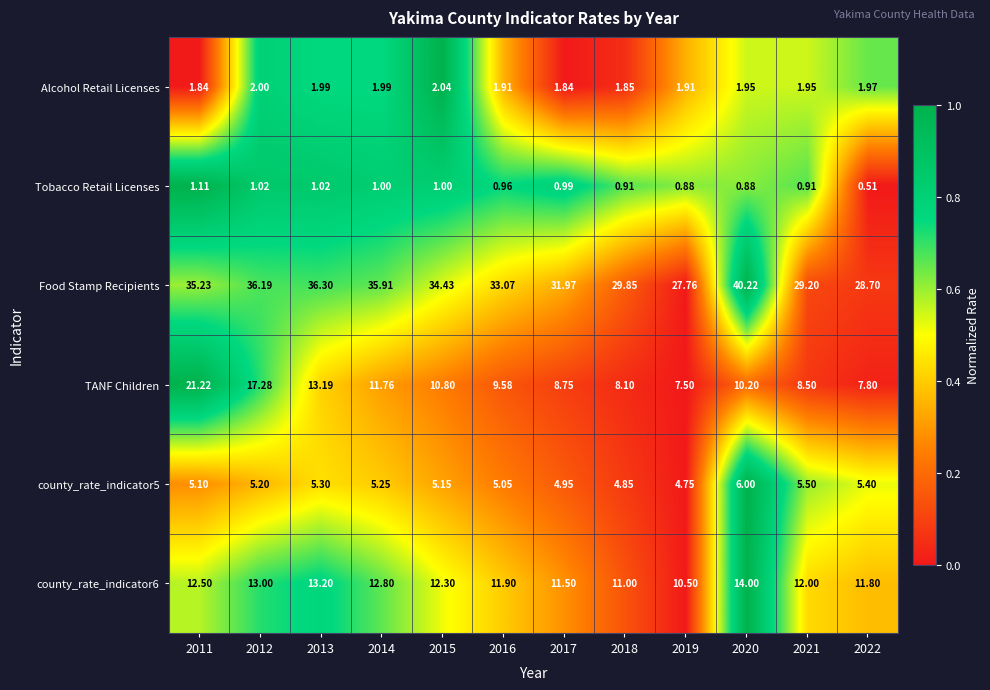

Which series changed the most between 2015 and 2021?

Food Stamp Recipients